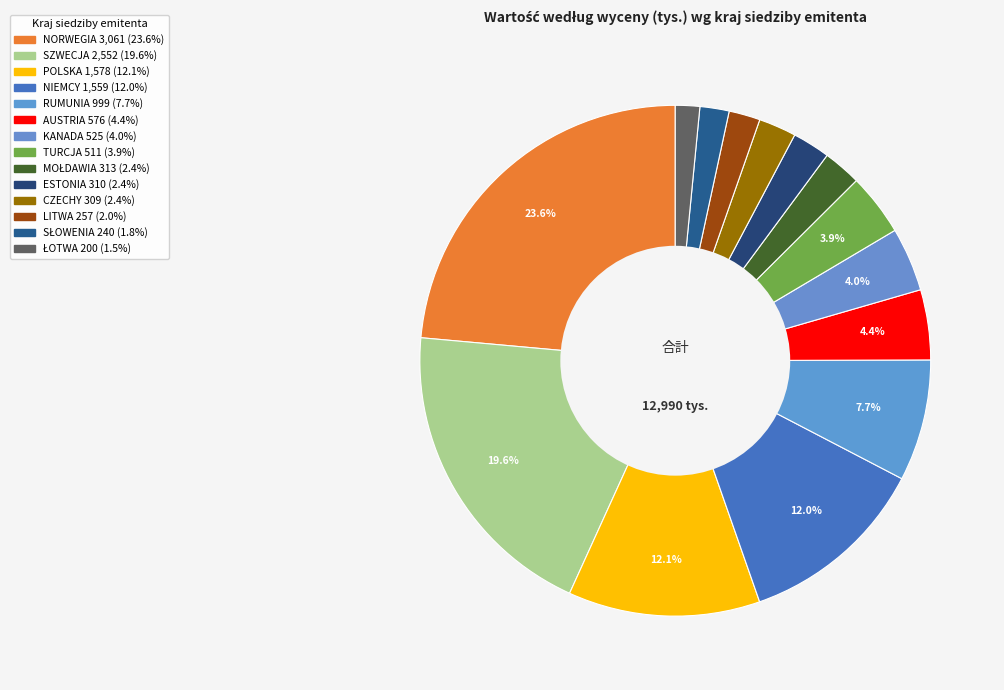

How many slices are in this pie chart?

14